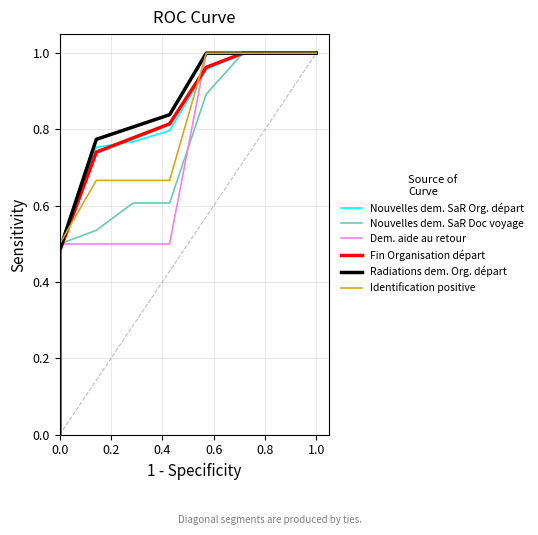

How many intersections are there between Nouvelles dem. SaR Doc voyage and Dem. aide au retour?

2